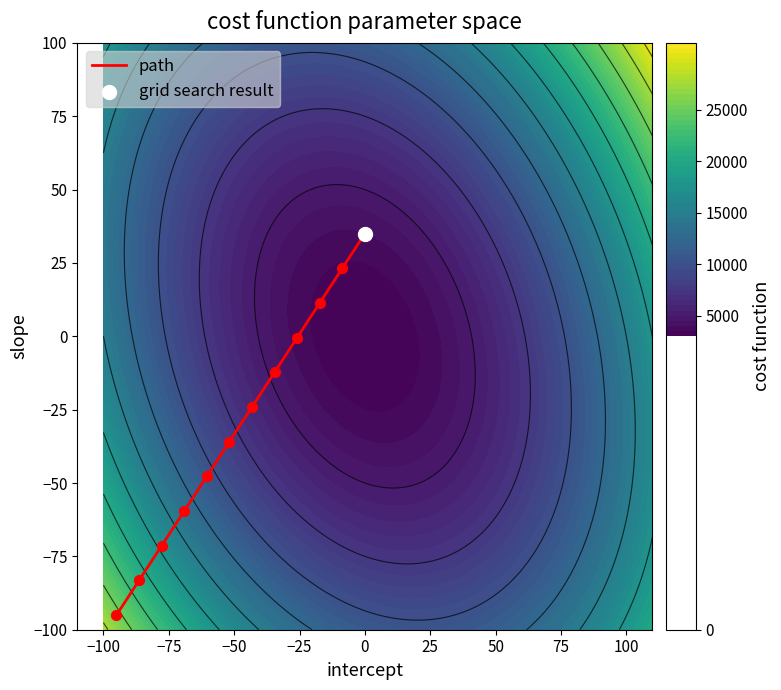

Reading left to right, extract all data points from this chart.

-95.0	-83.2	-71.4	-59.5	-47.7	-35.9	-24.1	-12.3	-0.5	11.4	23.2	35.0